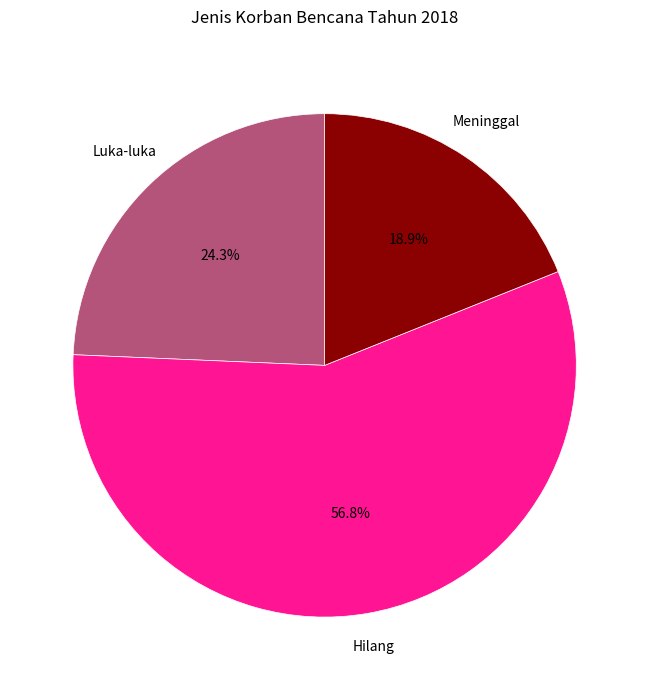

Does any single category account for the majority?

Yes